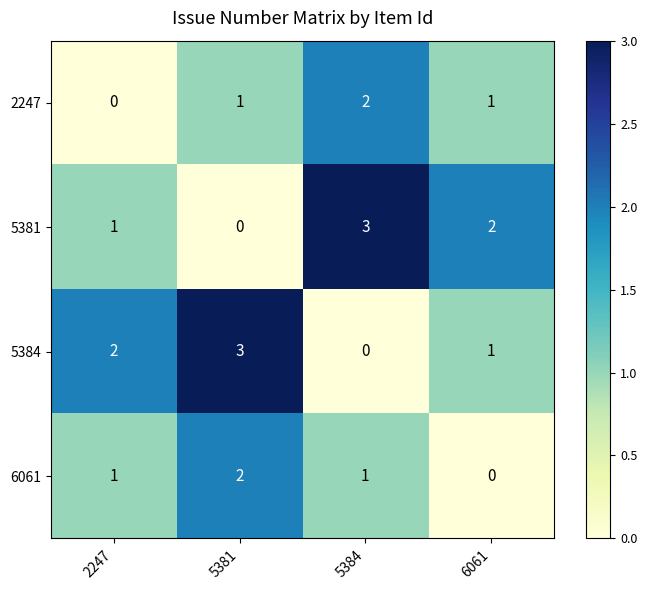

What is the spread (max minus min) of values at 5384?

3